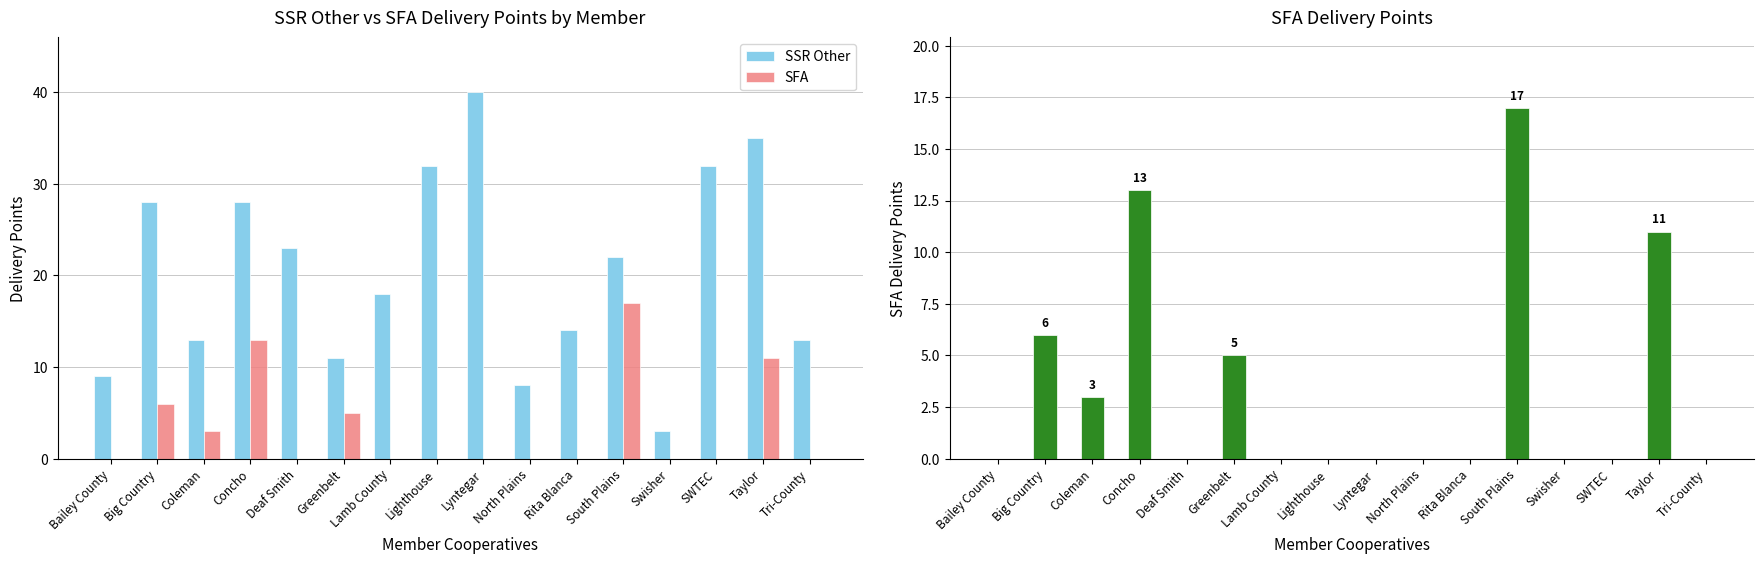

Are the bars horizontal?

No